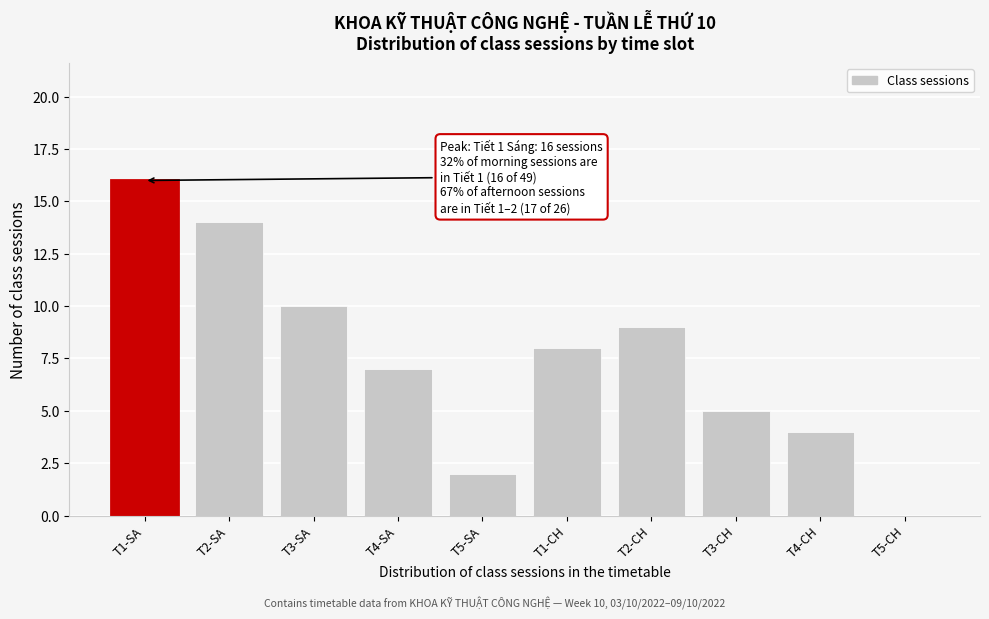

Reading left to right, extract all data points from this chart.

T1-SA=16	T2-SA=14	T3-SA=10	T4-SA=7	T5-SA=2	T1-CH=8	T2-CH=9	T3-CH=5	T4-CH=4	T5-CH=0